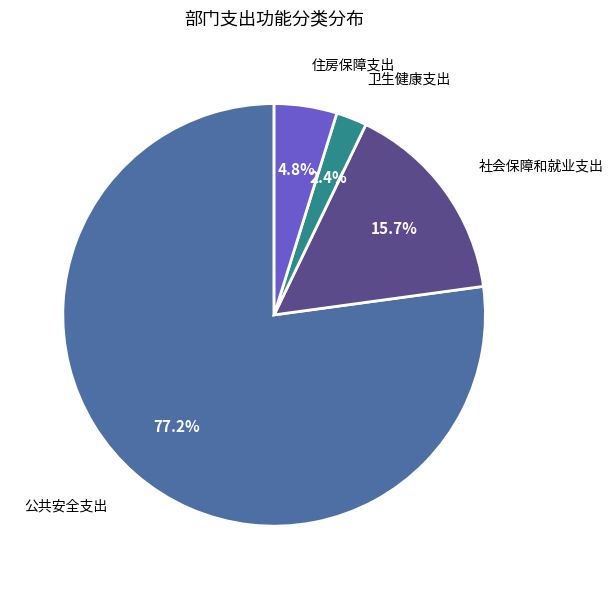

Does any single category account for the majority?

Yes